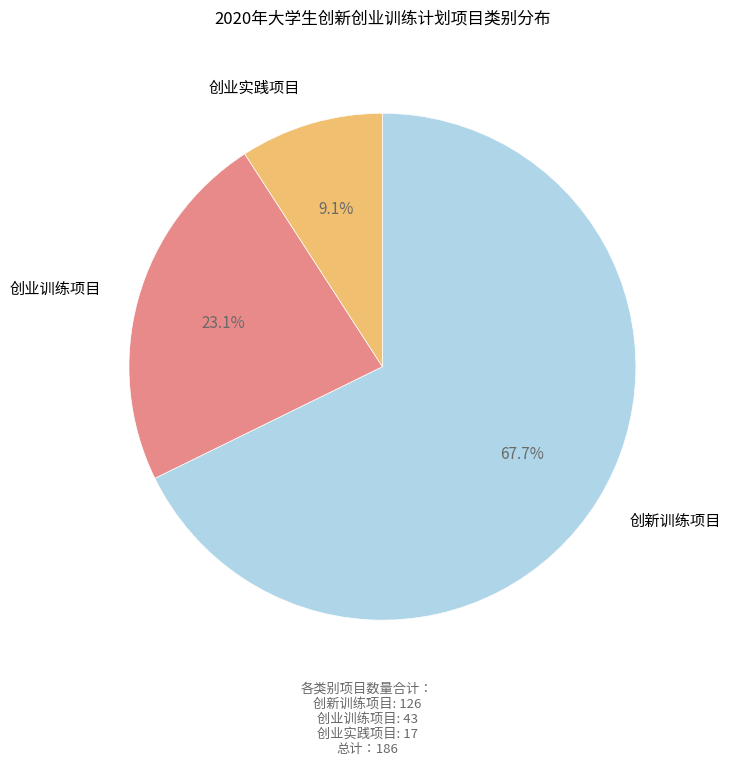

Which slice is the largest?

创新训练项目